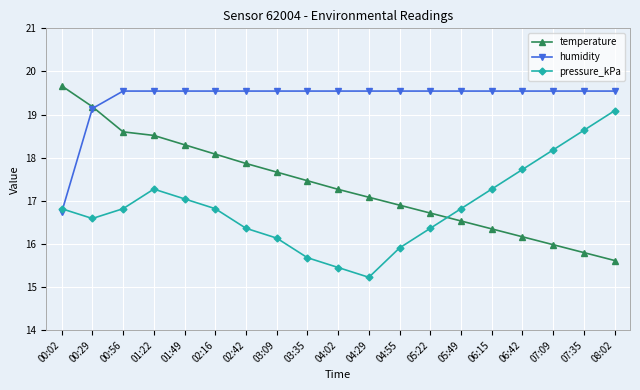

What is the average value of the humidity series?

19.4